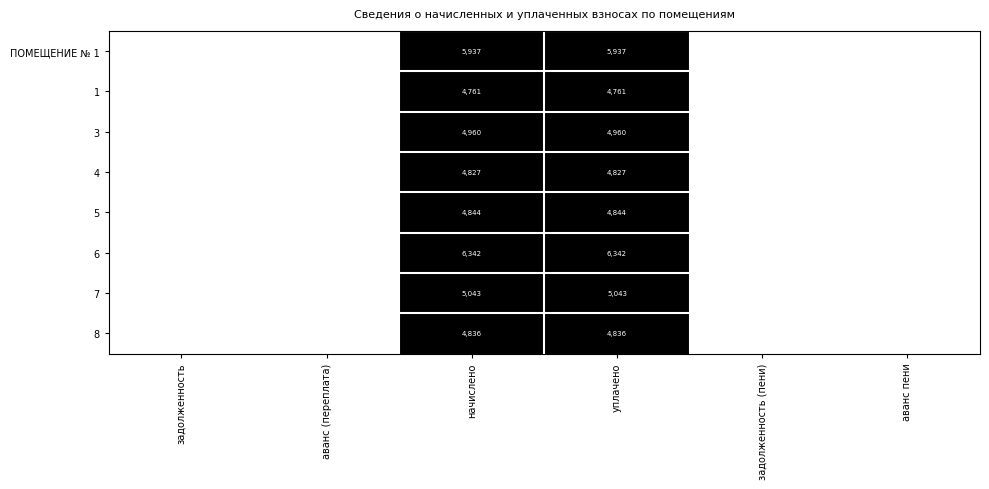

Is it true that 3 equals 4960 at уплачено?

True